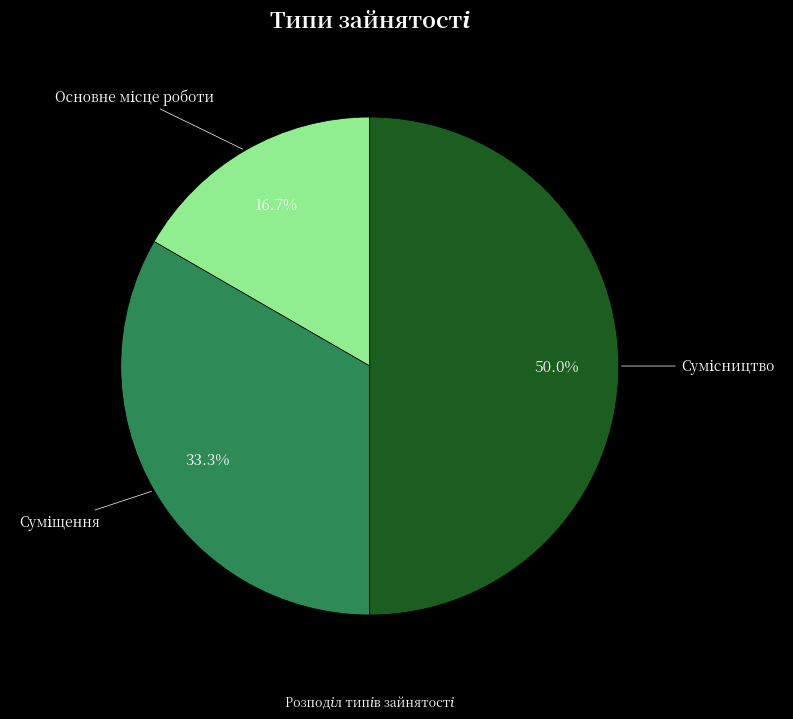

How many slices are in this pie chart?

3